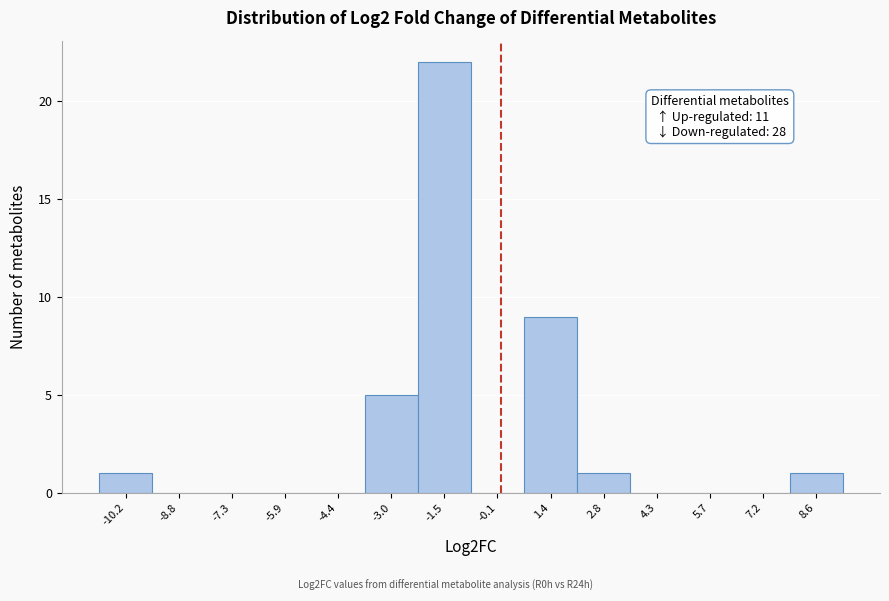

Over which range of the x-axis is the bar tallest?

-2.2 to -0.8